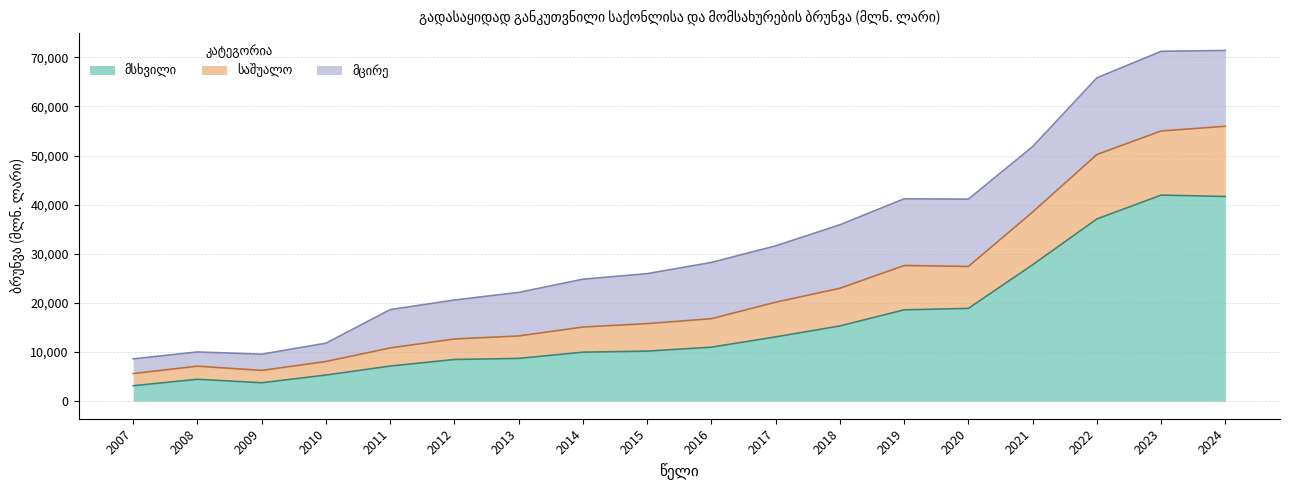

What is the value of the მსხვილი point at the 3rd from the left?

3751.1